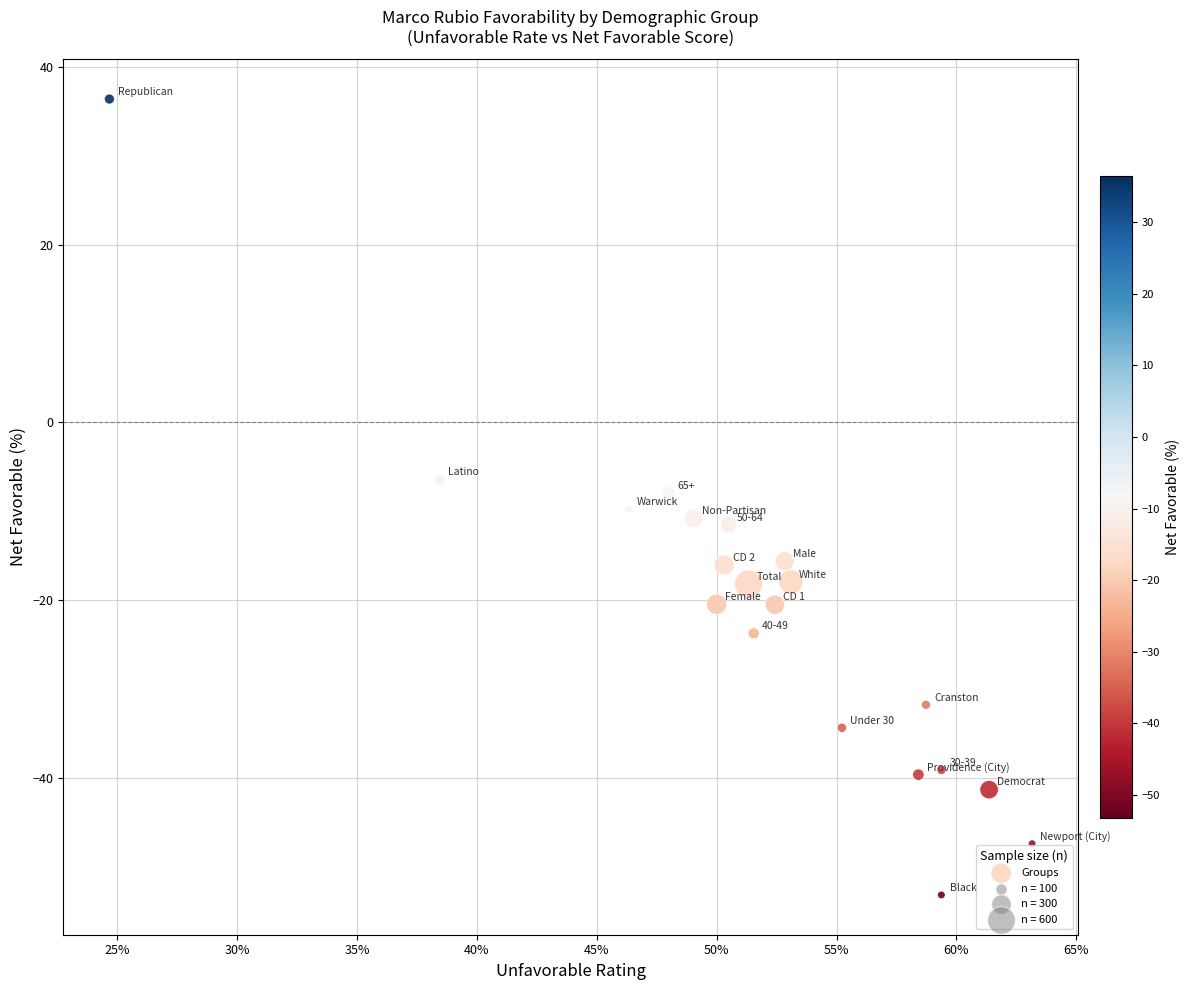

What is the range of Y values (max minus min)?

89.5